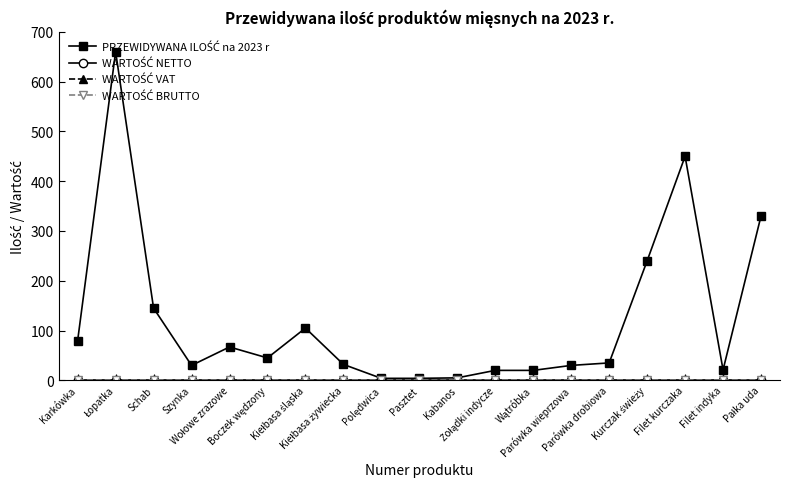

True or false: WARTOŚĆ VAT has more than 2 interior local peaks.

False